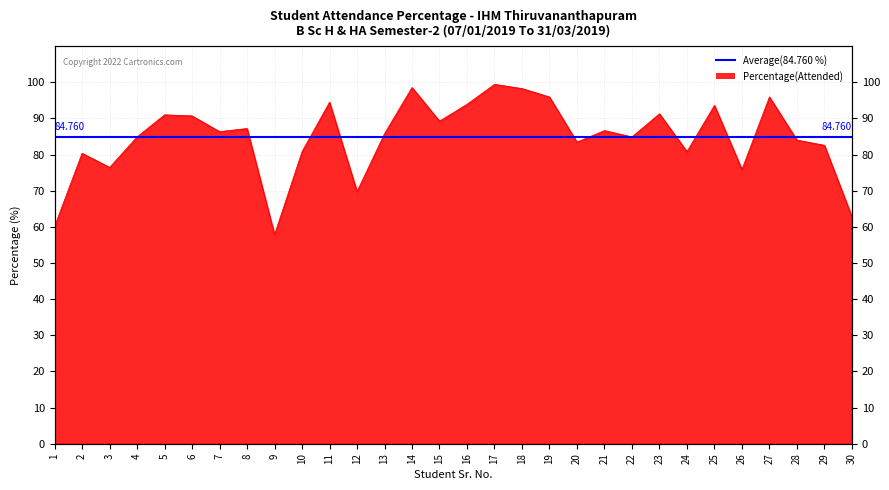

How many data points are less than 86?

15